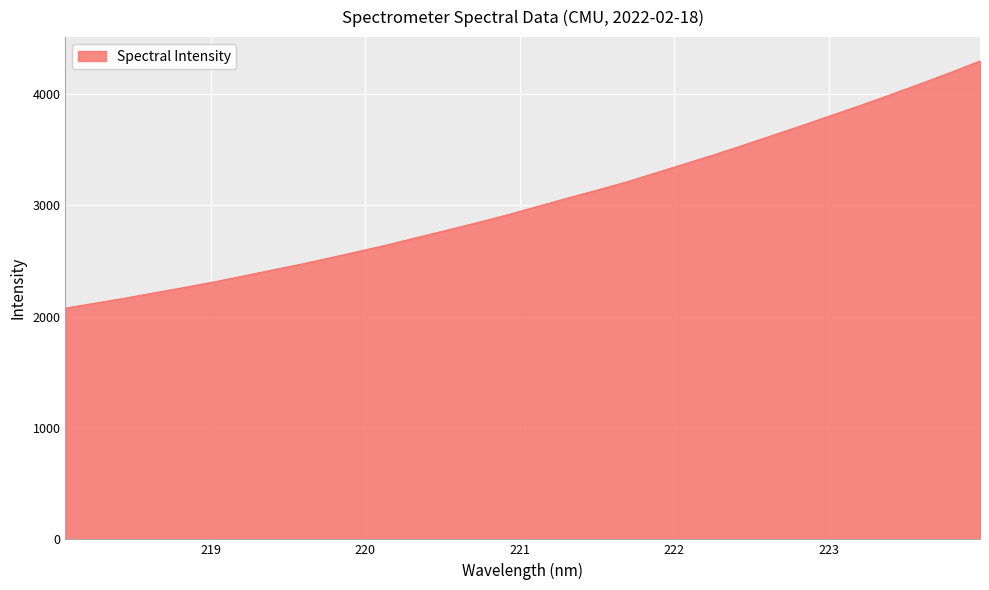

What is the difference between the maximum and minimum values?

2217.7